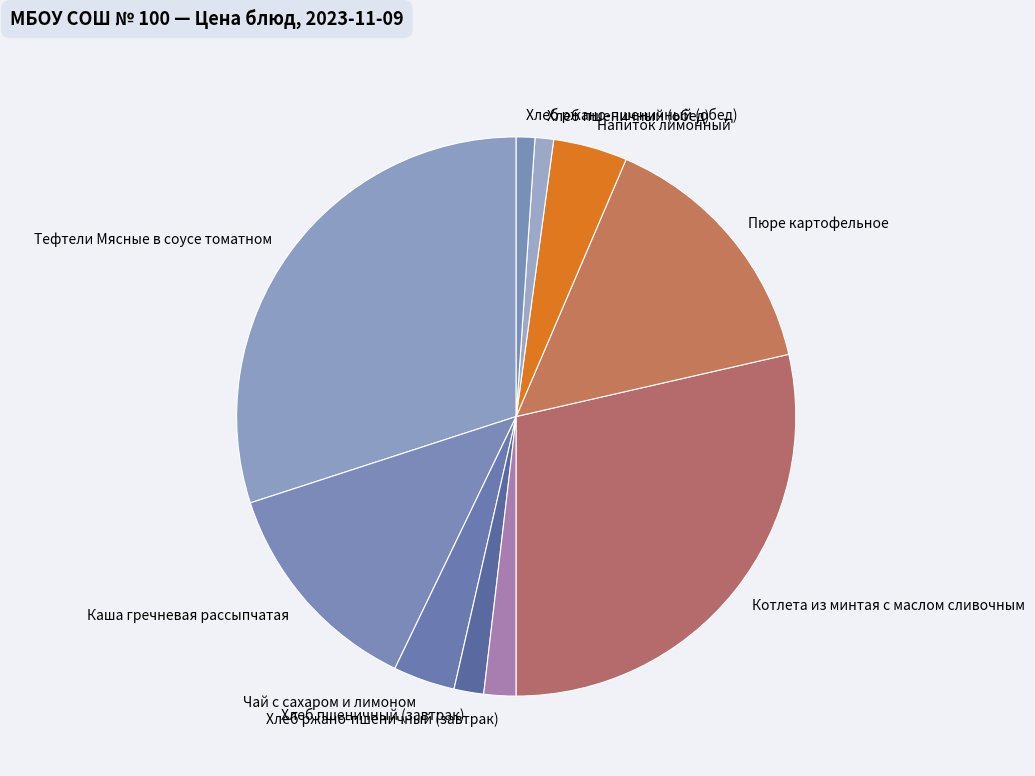

Is there a majority slice in this chart?

No